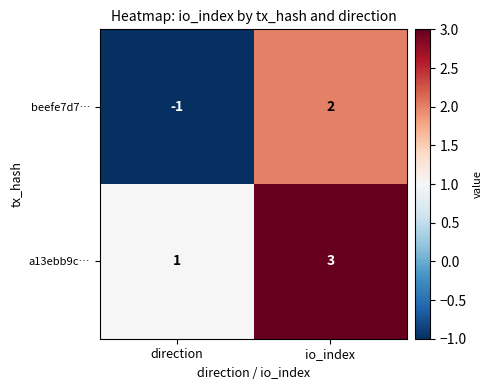

Reading left to right, list all the values displayed in this chart.

beefe7d7…: direction=-1	io_index=2
a13ebb9c…: direction=1	io_index=3